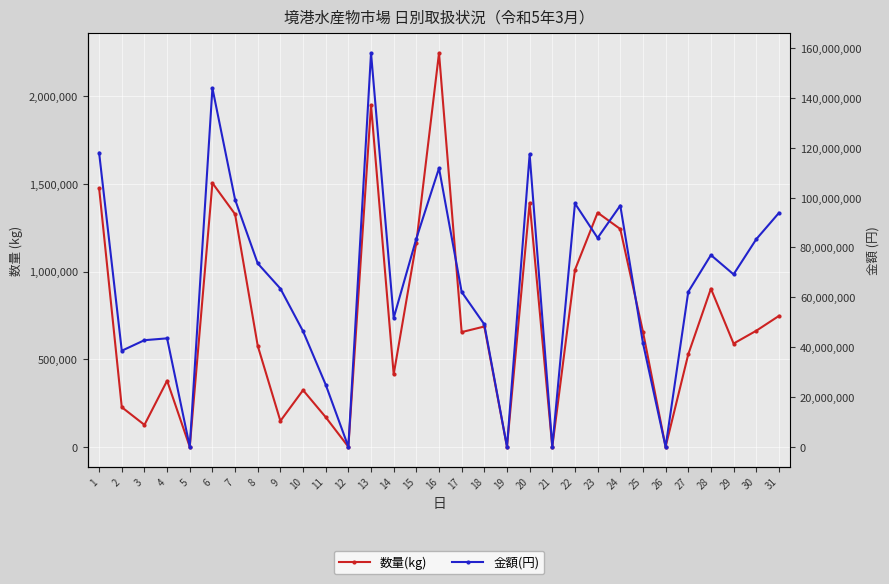

What is the value of the 数量(kg) point at the 2nd from the left?

225985